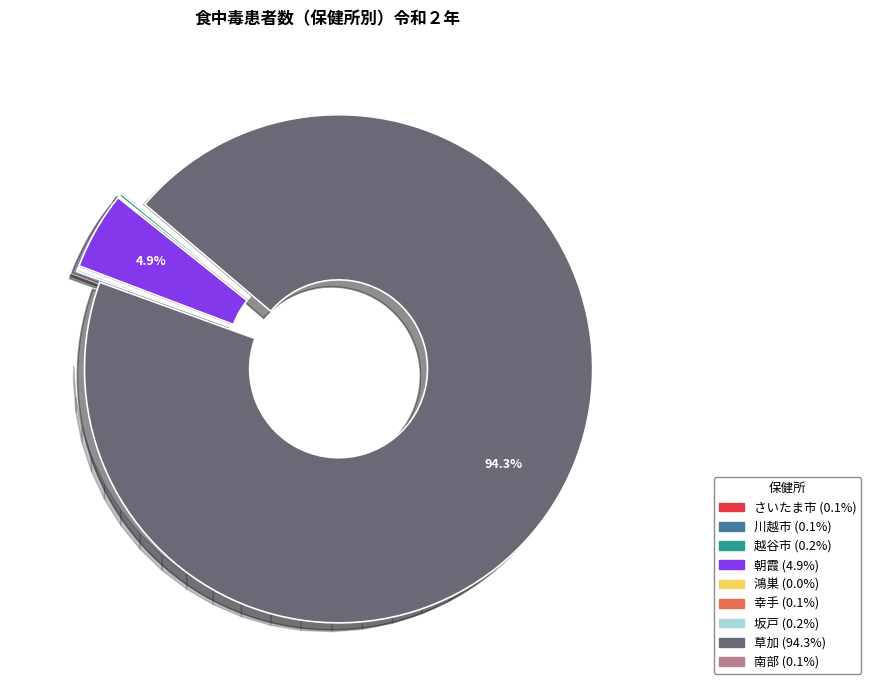

How many segments does this pie chart have?

9